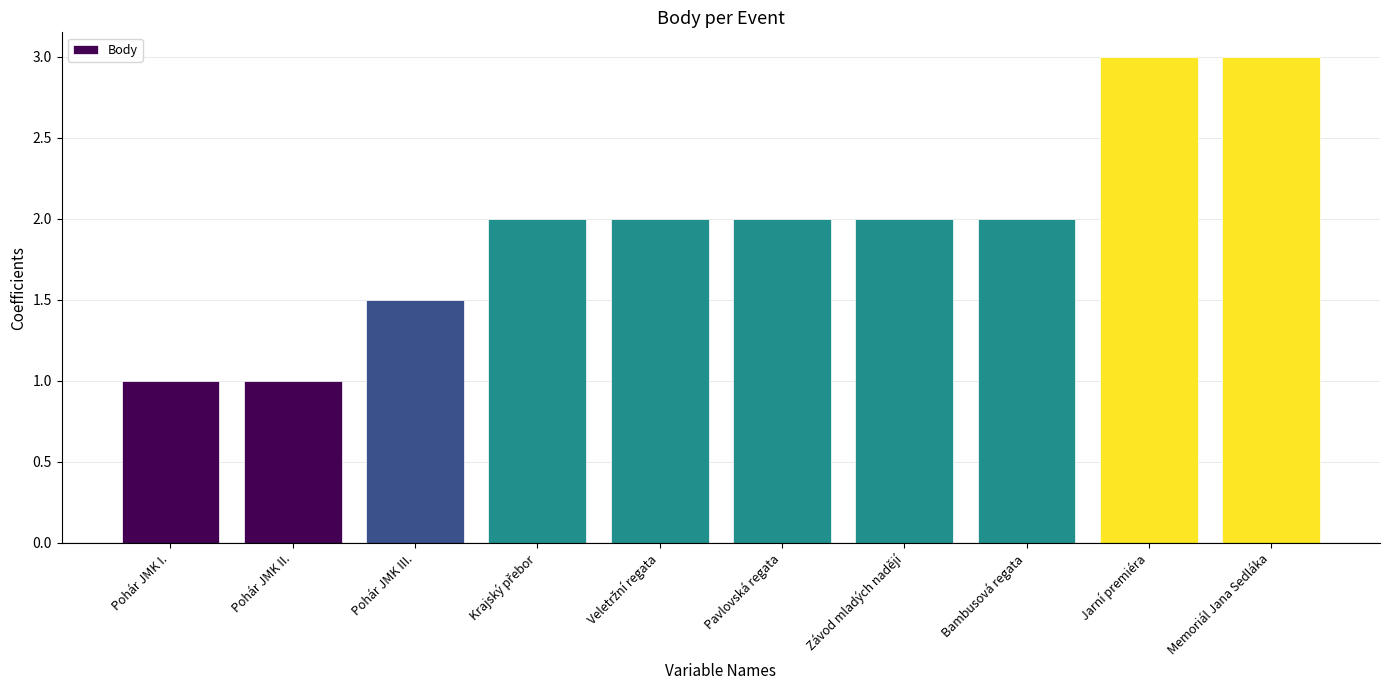

What is the value of the 2nd bar from the left?

1.0